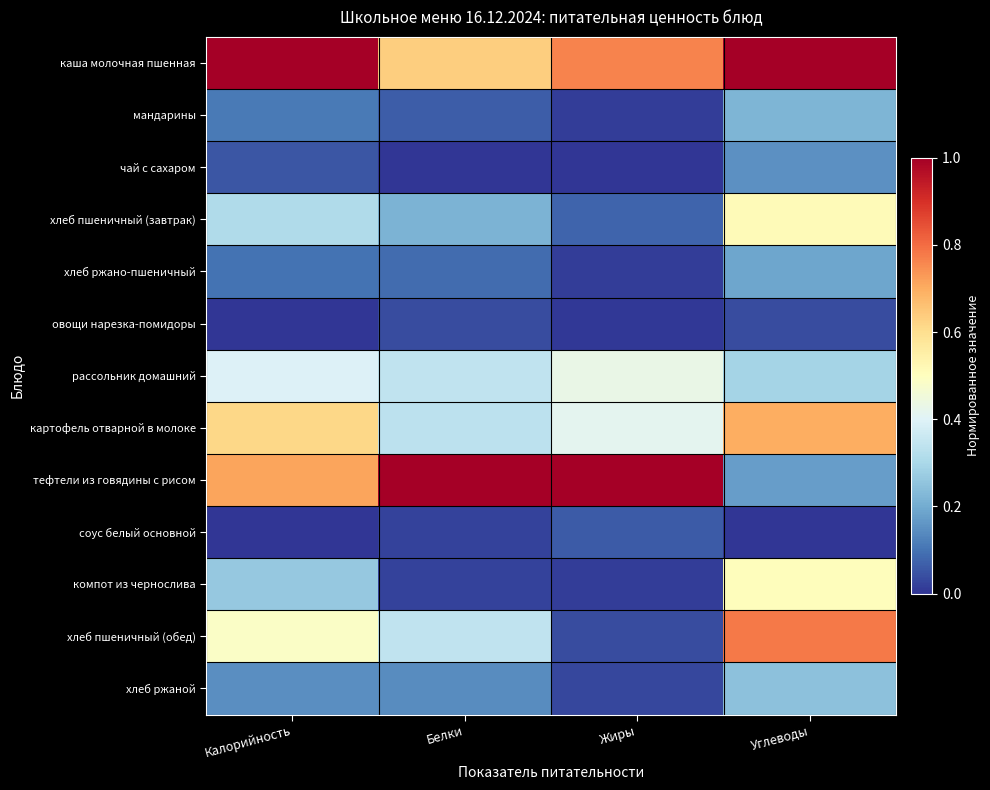

Reading left to right, extract all data points from this chart.

каша молочная пшенная: Калорийность=1.0	Белки=0.6	Жиры=0.8	Углеводы=1.0
мандарины: Калорийность=0.1	Белки=0.1	Жиры=0.0	Углеводы=0.2
чай с сахаром: Калорийность=0.1	Белки=0.0	Жиры=0.0	Углеводы=0.1
хлеб пшеничный (завтрак): Калорийность=0.3	Белки=0.2	Жиры=0.1	Углеводы=0.5
хлеб ржано-пшеничный: Калорийность=0.1	Белки=0.1	Жиры=0.0	Углеводы=0.2
овощи нарезка-помидоры: Калорийность=0.0	Белки=0.0	Жиры=0.0	Углеводы=0.0
рассольник домашний: Калорийность=0.4	Белки=0.3	Жиры=0.4	Углеводы=0.3
картофель отварной в молоке: Калорийность=0.6	Белки=0.3	Жиры=0.4	Углеводы=0.7
тефтели из говядины с рисом: Калорийность=0.7	Белки=1.0	Жиры=1.0	Углеводы=0.2
соус белый основной: Калорийность=0.0	Белки=0.0	Жиры=0.1	Углеводы=0.0
компот из чернослива: Калорийность=0.3	Белки=0.0	Жиры=0.0	Углеводы=0.5
хлеб пшеничный (обед): Калорийность=0.5	Белки=0.3	Жиры=0.0	Углеводы=0.8
хлеб ржаной: Калорийность=0.1	Белки=0.1	Жиры=0.0	Углеводы=0.2